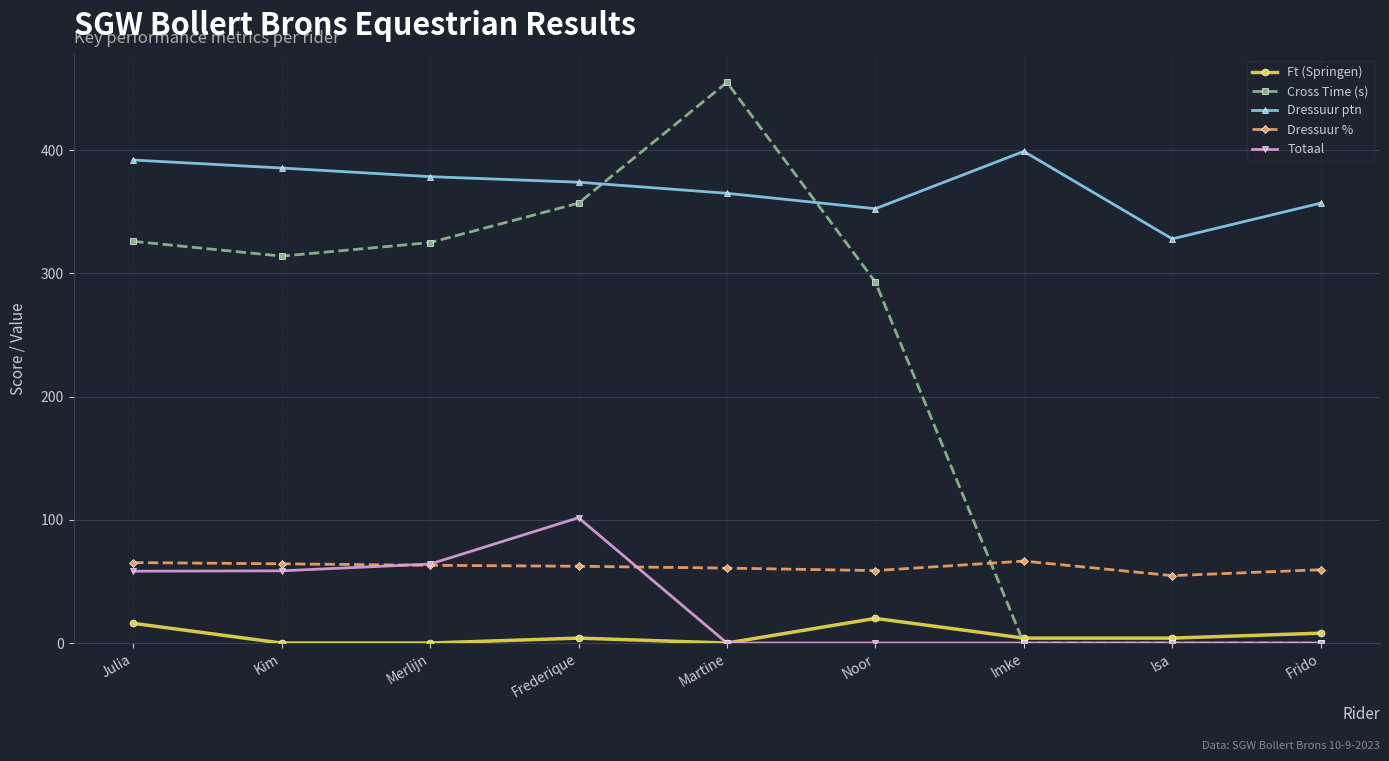

What is the spread (max minus min) of values at Noor?

352.5